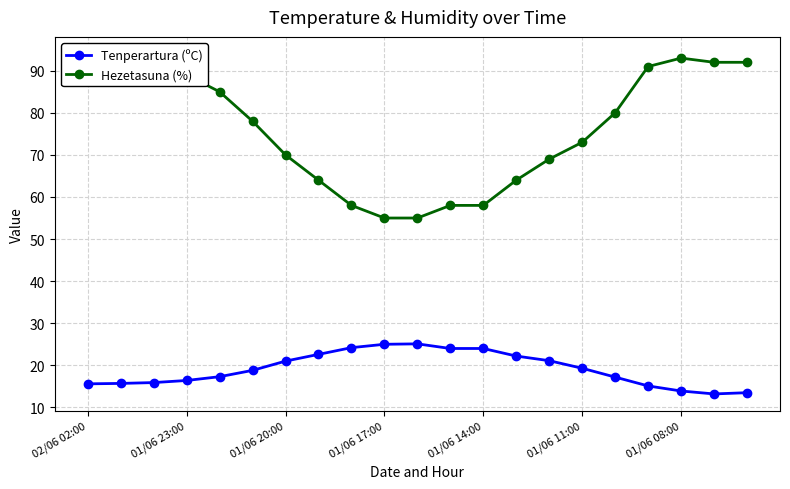

The value of Tenperartura (ºC) at 14 is 21.1. True or false?

True